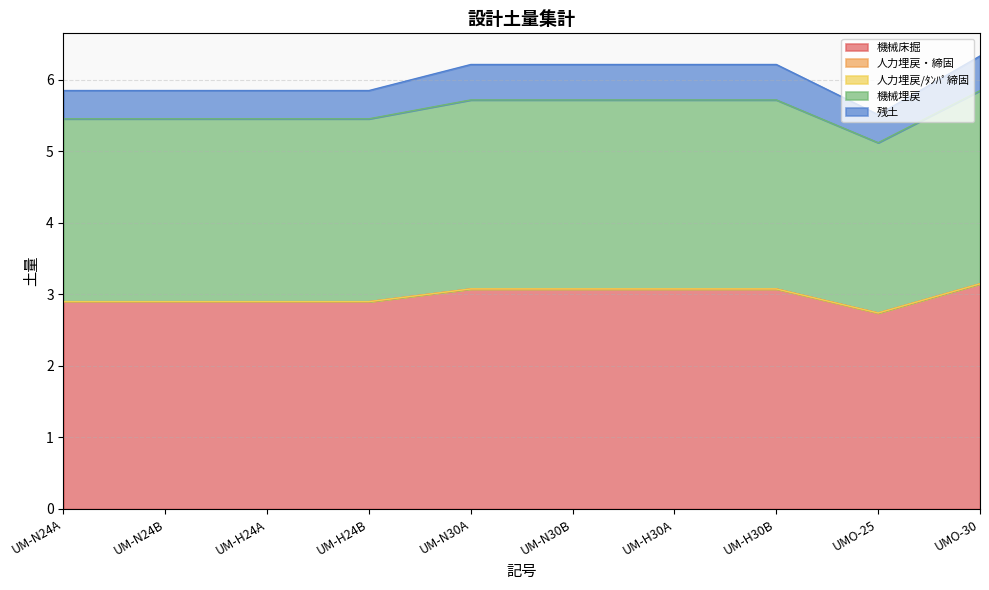

How many distinct data groups are displayed?

5